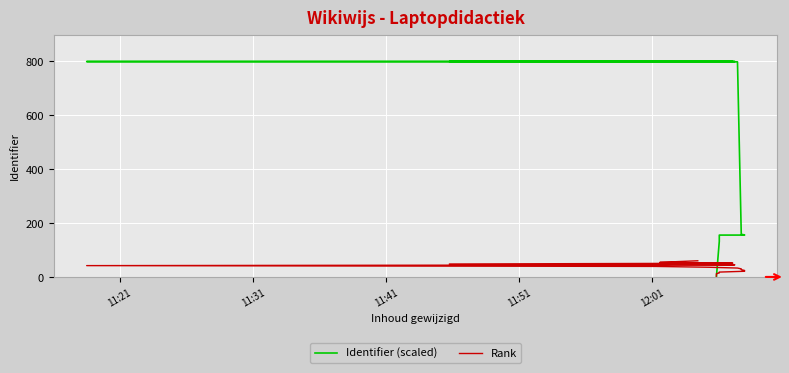

What is the difference between the maximum and minimum values in the Identifier (scaled) series?

800.0